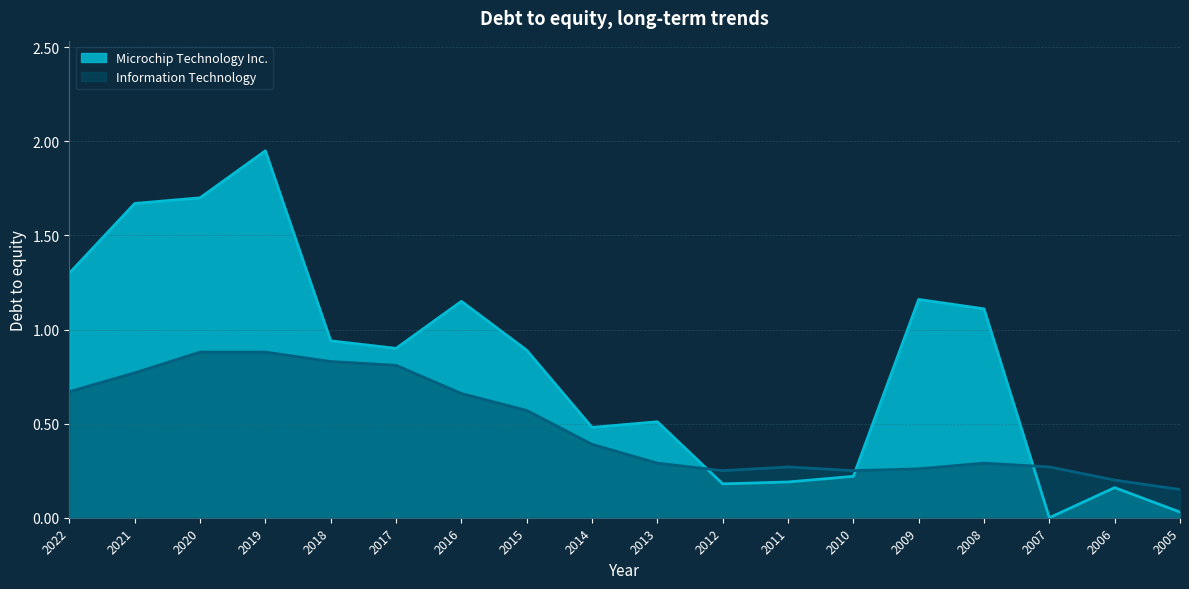

How many categories are shown in the chart?

18